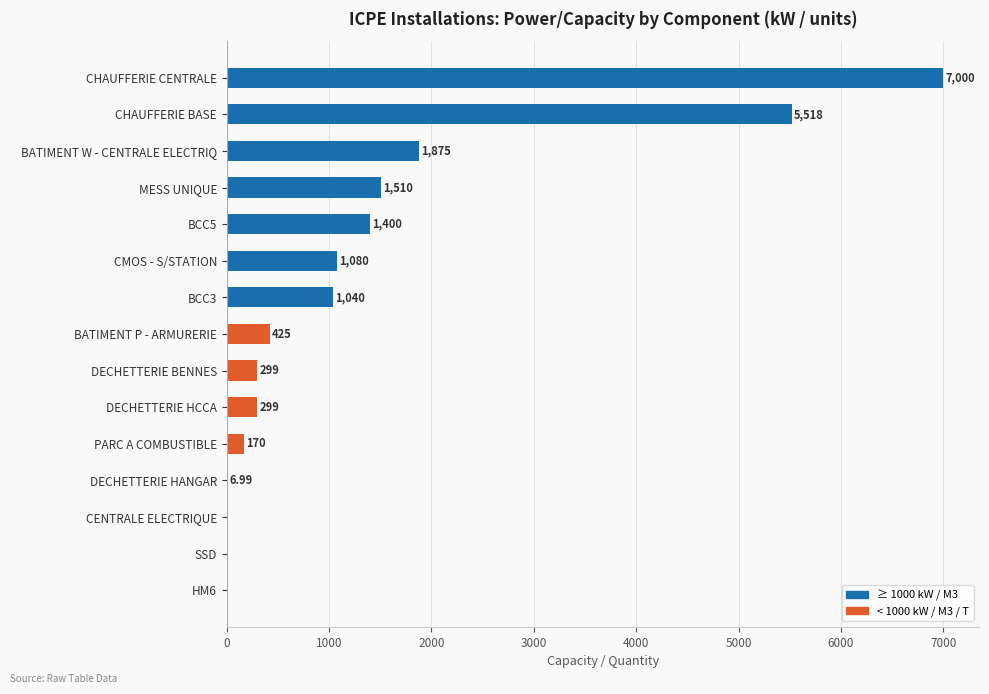

Count the number of categories in the chart.

15